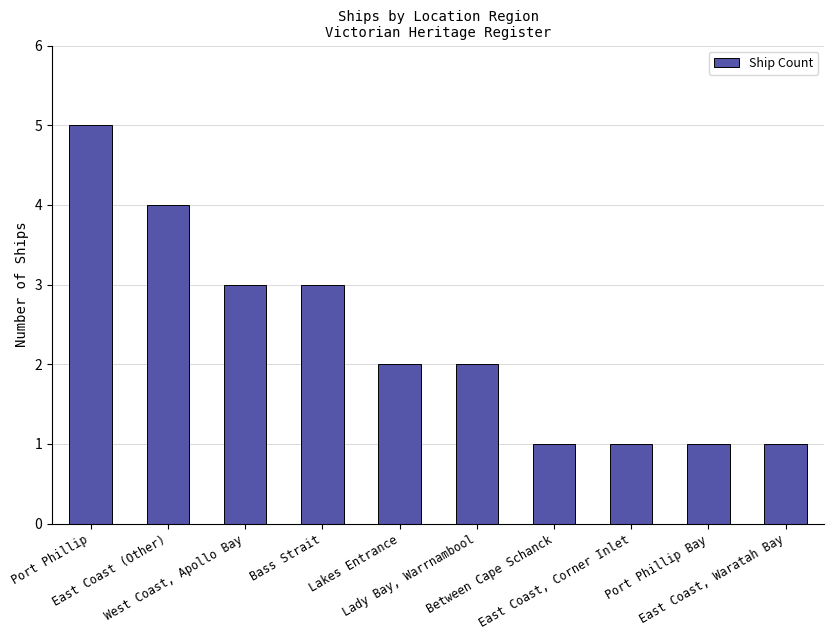

What is the change in value from Lady Bay, Warrnambool to East Coast, Corner Inlet?

-1